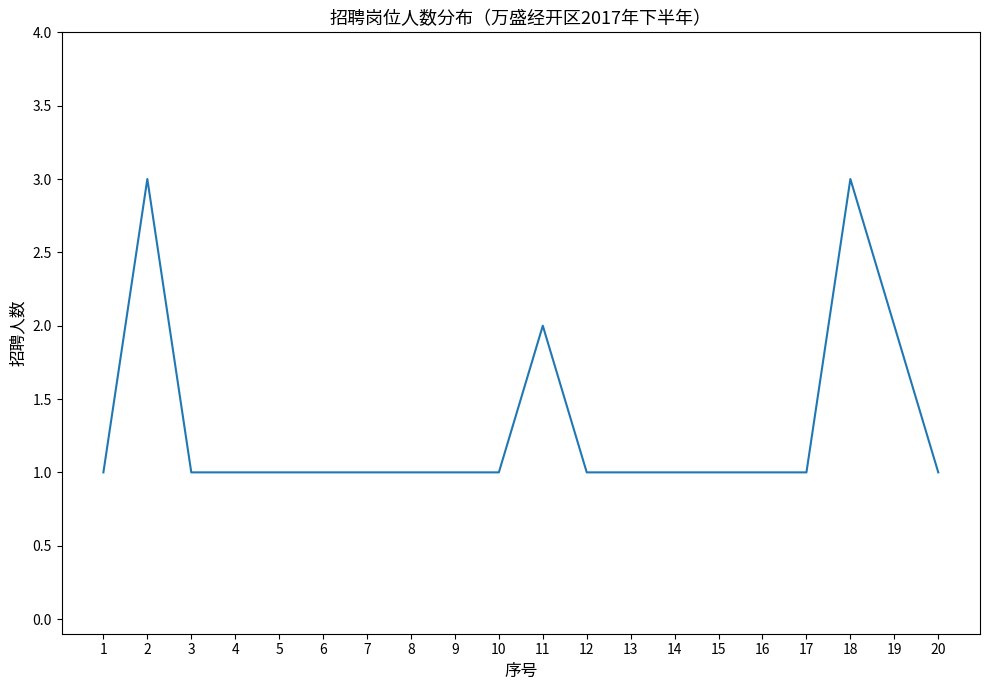

The value at 13 is 0. True or false?

False